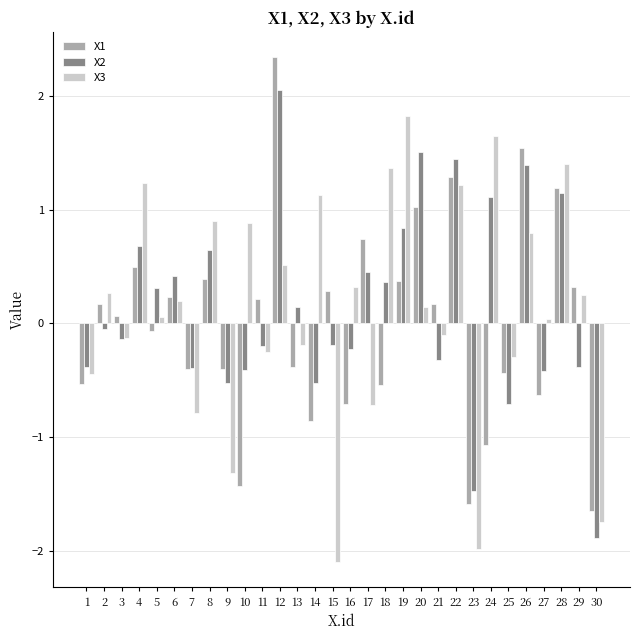

Is the value of X1 at 29 greater than the value of X2 at 16?

Yes